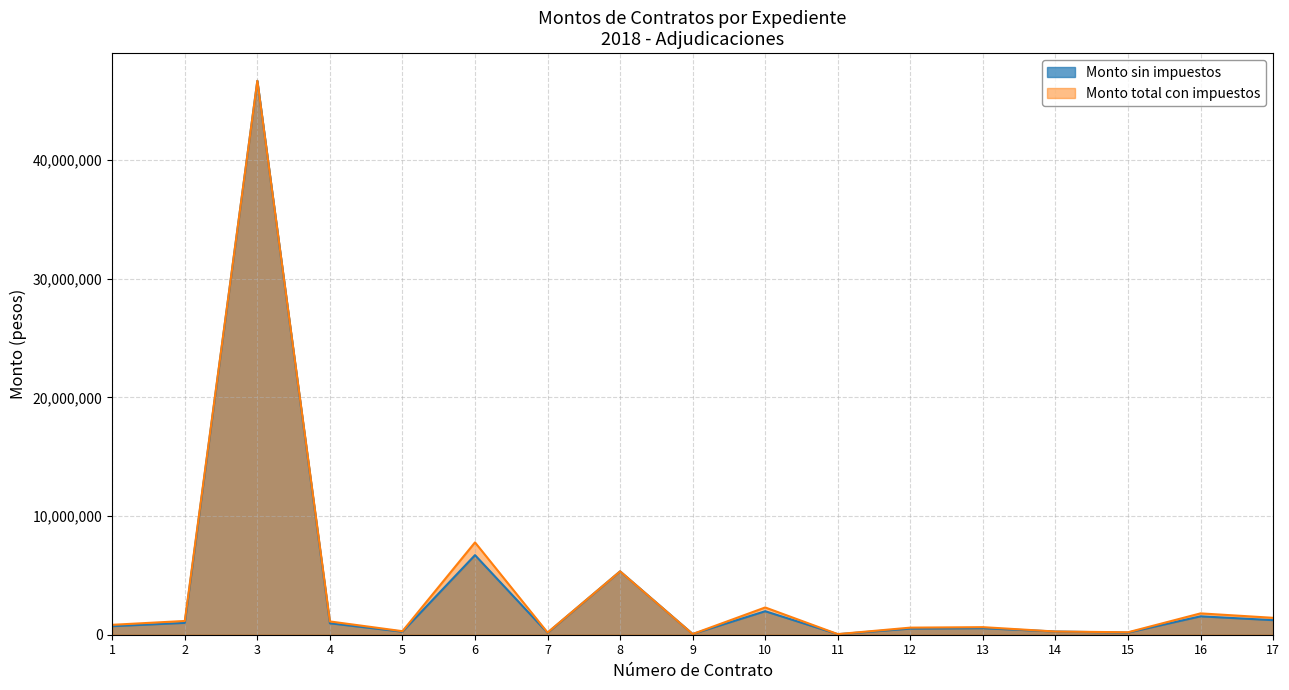

Which category has the lowest value in the Monto total con impuestos series?

11